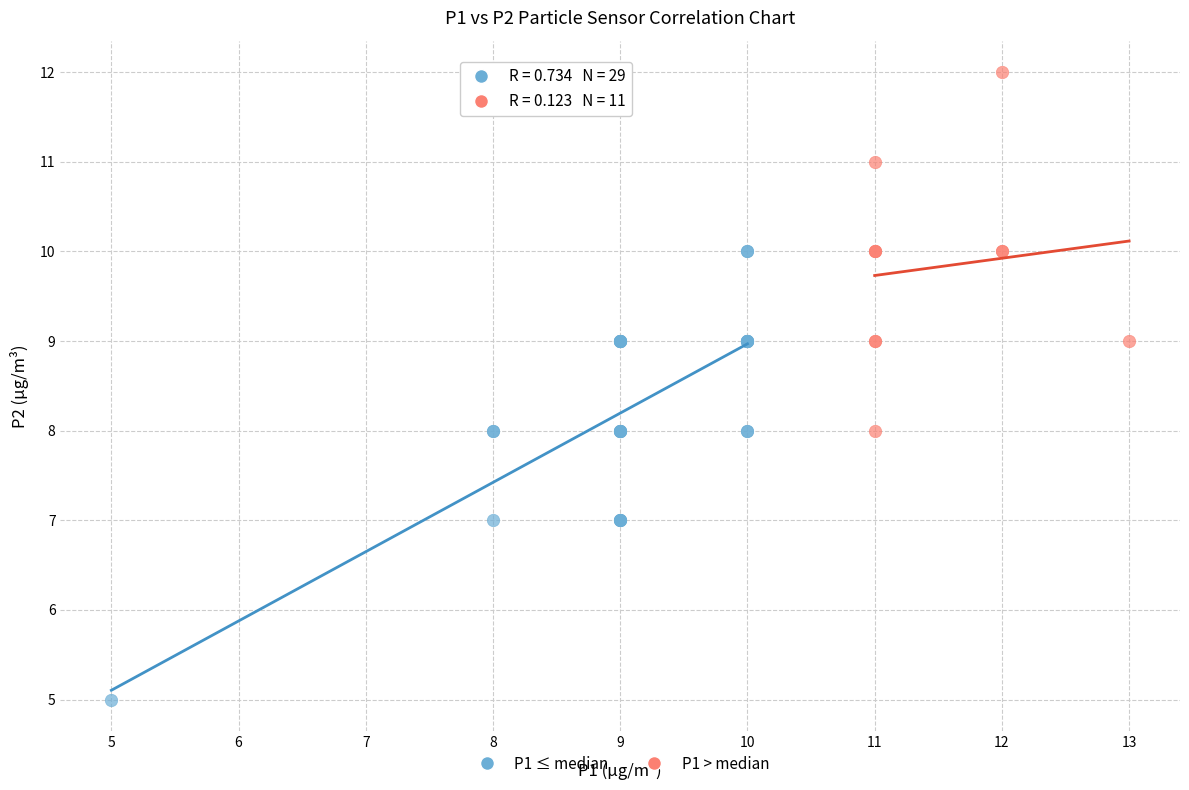

Which series reaches the minimum Y coordinate?

P1 ≤ median